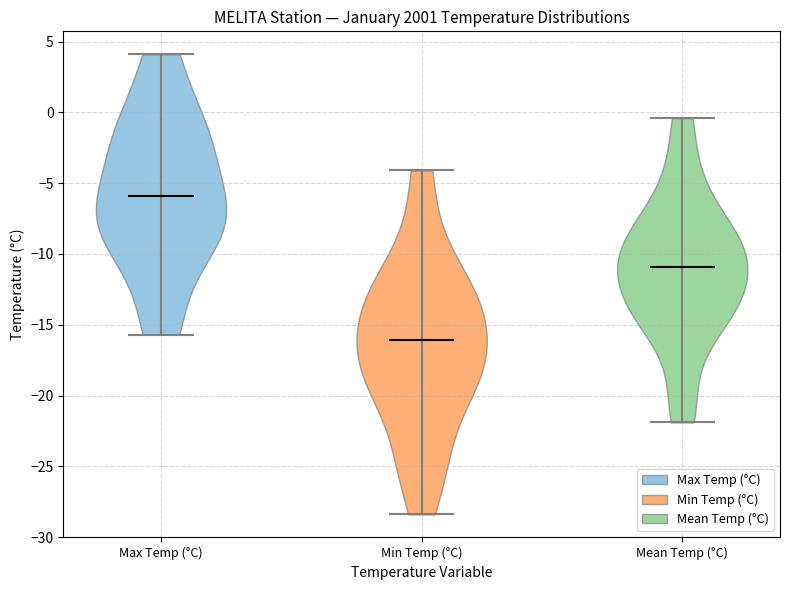

Reading left to right, read every violin against the y-axis: where its median line is, and the lowest and highest points it reaches. The values are not printed on the chart, so give them approximately, as read against the axis.

Max Temp (°C): median line -6.0, lowest point -15.5, highest point 4.0
Min Temp (°C): median line -16.0, lowest point -28.5, highest point -4.0
Mean Temp (°C): median line -11.0, lowest point -22.0, highest point -0.5